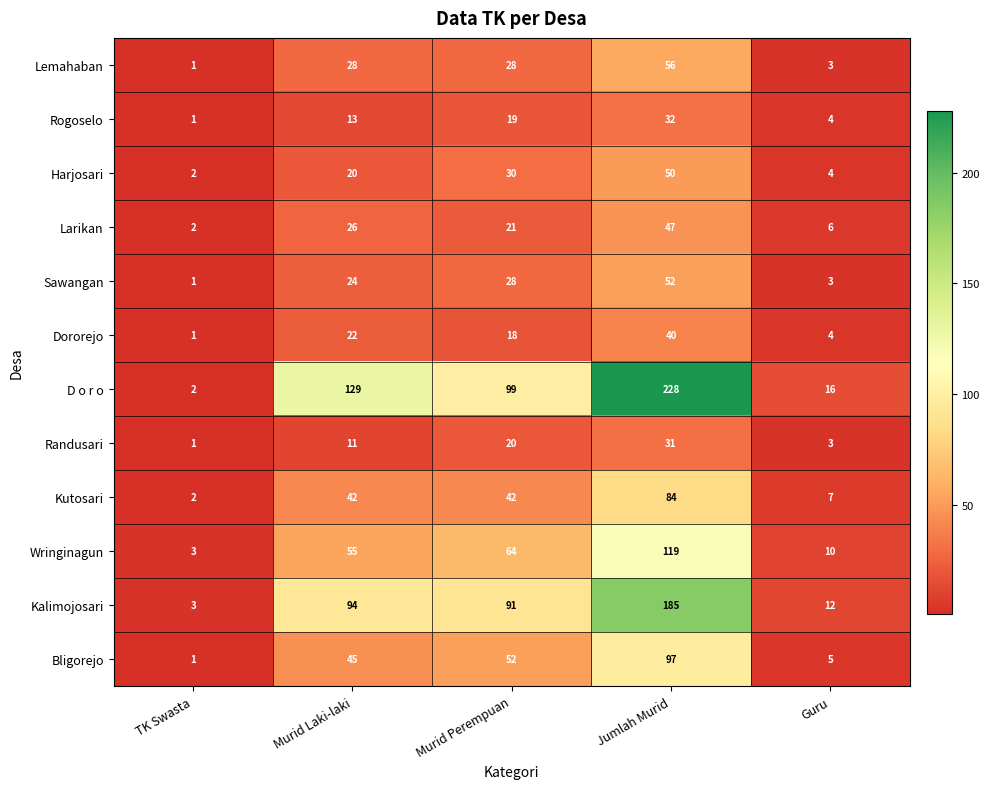

Where is Harjosari nearest to the value 26?

Murid Perempuan